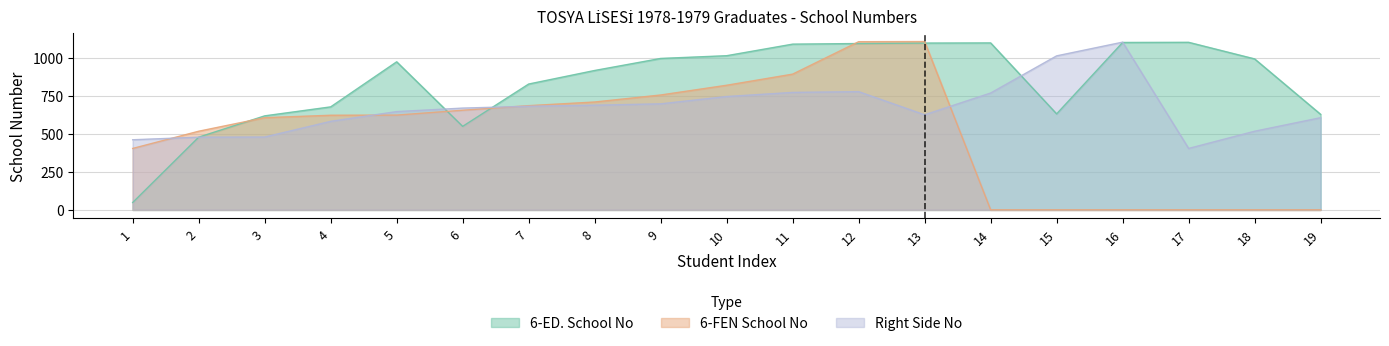

True or false: Right Side No and 6-ED. School No intersect in this chart.

True